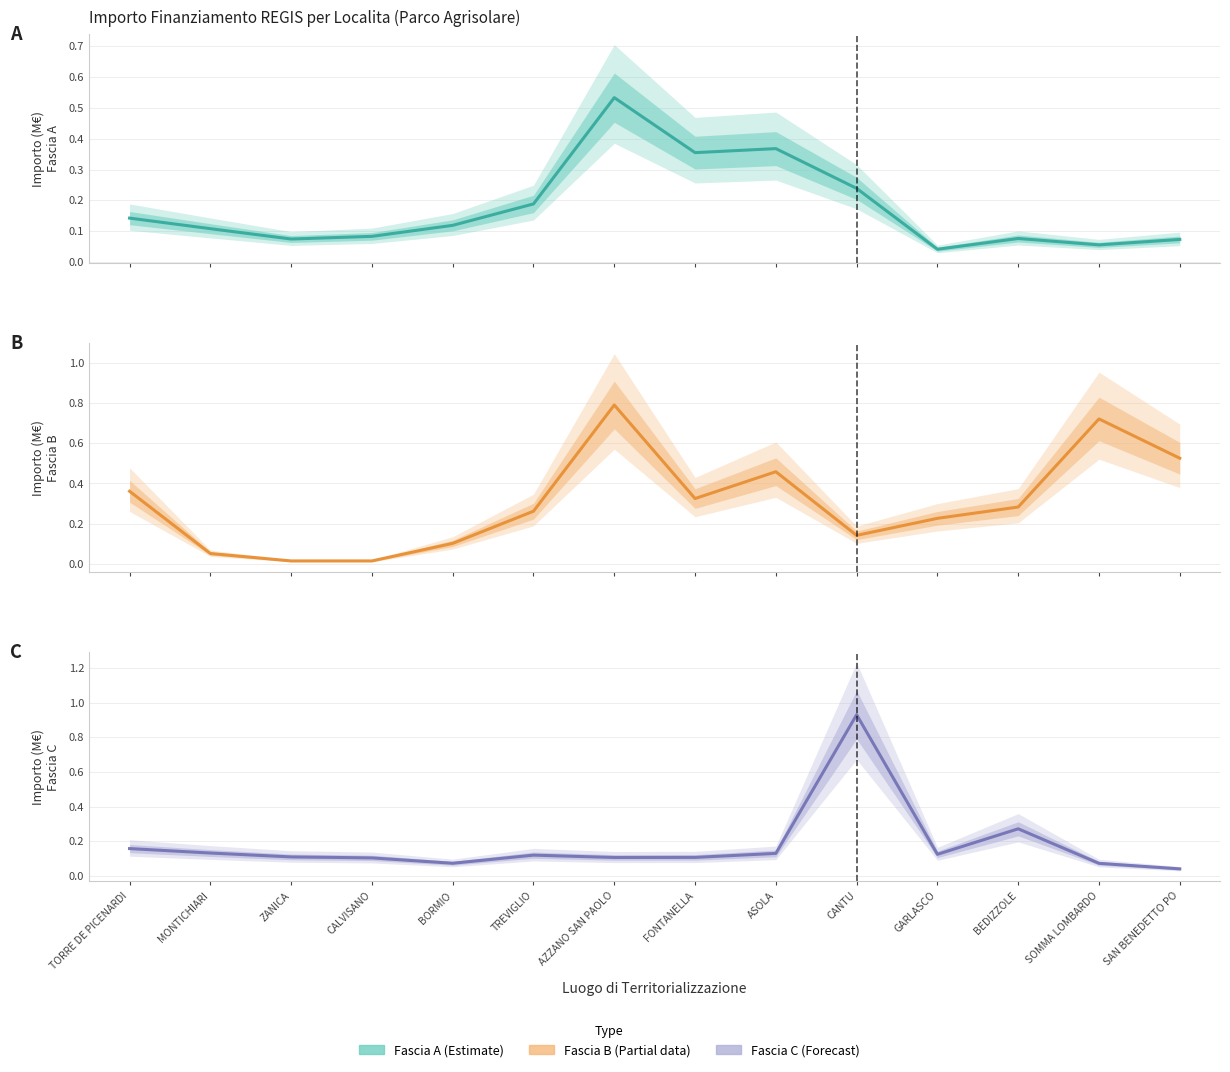

Reading left to right, extract all data points from this chart.

Fascia A: TORRE DE PICENARDI=0.1	MONTICHIARI=0.1	ZANICA=0.1	CALVISANO=0.1	BORMIO=0.1	TREVIGLIO=0.2	AZZANO SAN PAOLO=0.5	FONTANELLA=0.4	ASOLA=0.4	CANTU=0.2	GARLASCO=0.0	BEDIZZOLE=0.1	SOMMA LOMBARDO=0.1	SAN BENEDETTO PO=0.1
Fascia B: TORRE DE PICENARDI=0.4	MONTICHIARI=0.1	ZANICA=0.0	CALVISANO=0.0	BORMIO=0.1	TREVIGLIO=0.3	AZZANO SAN PAOLO=0.8	FONTANELLA=0.3	ASOLA=0.5	CANTU=0.1	GARLASCO=0.2	BEDIZZOLE=0.3	SOMMA LOMBARDO=0.7	SAN BENEDETTO PO=0.5
Fascia C: TORRE DE PICENARDI=0.2	MONTICHIARI=0.1	ZANICA=0.1	CALVISANO=0.1	BORMIO=0.1	TREVIGLIO=0.1	AZZANO SAN PAOLO=0.1	FONTANELLA=0.1	ASOLA=0.1	CANTU=0.9	GARLASCO=0.1	BEDIZZOLE=0.3	SOMMA LOMBARDO=0.1	SAN BENEDETTO PO=0.0